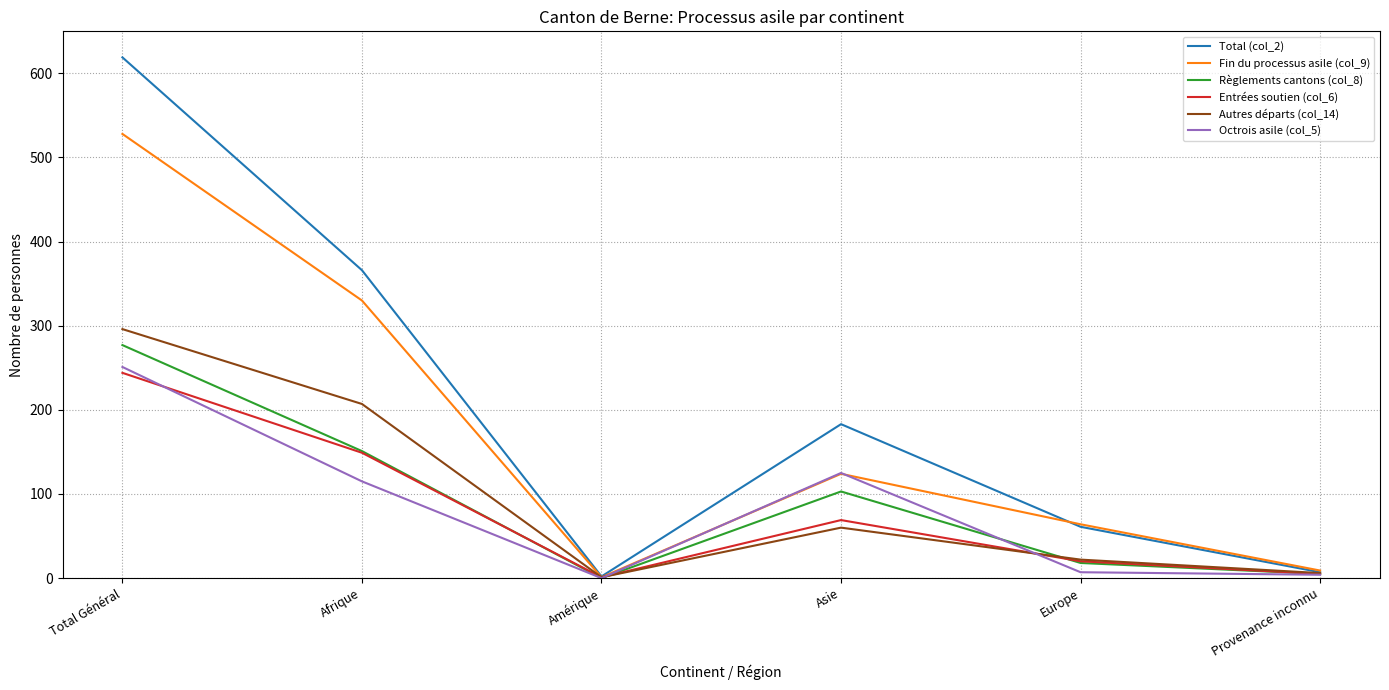

At which category is the sum across all series the highest?

Total Général